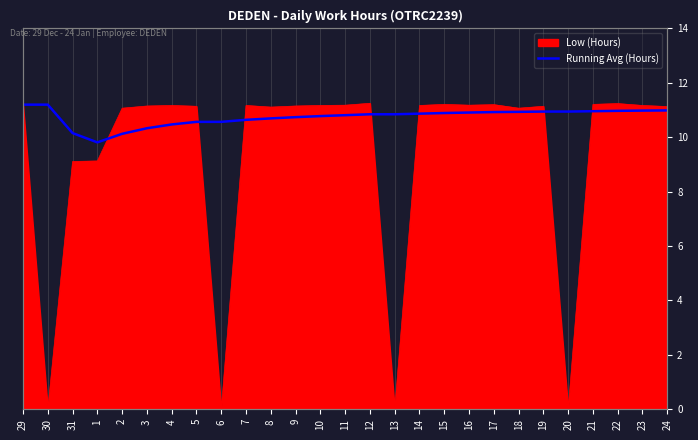

The value at 7 is 6.0. True or false?

False